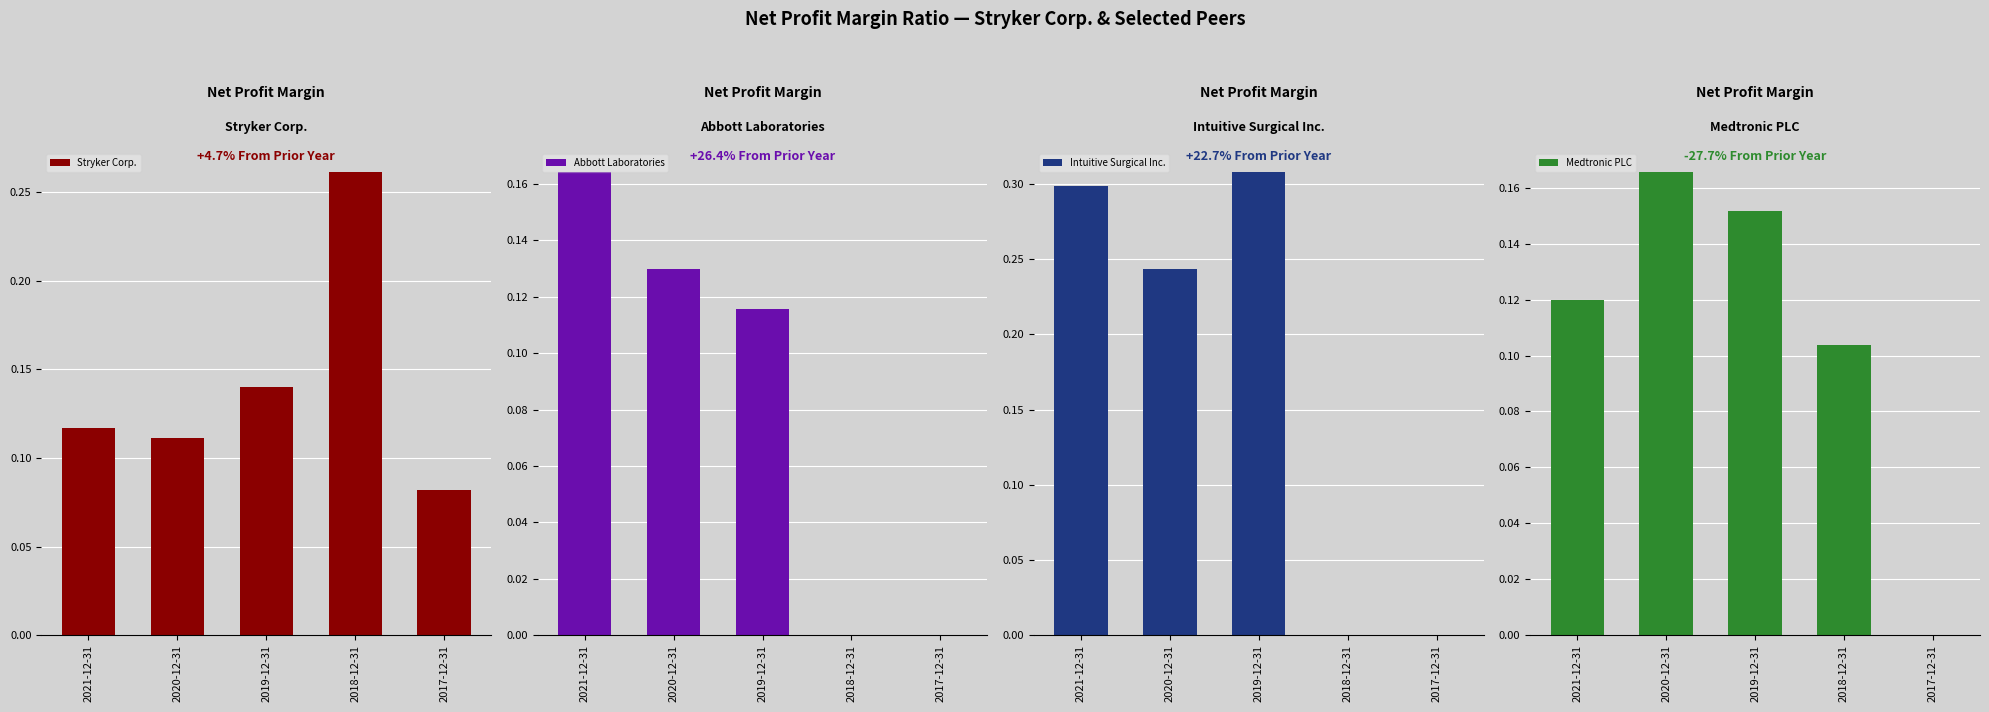

How many positive values does the Intuitive Surgical Inc. series have?

3